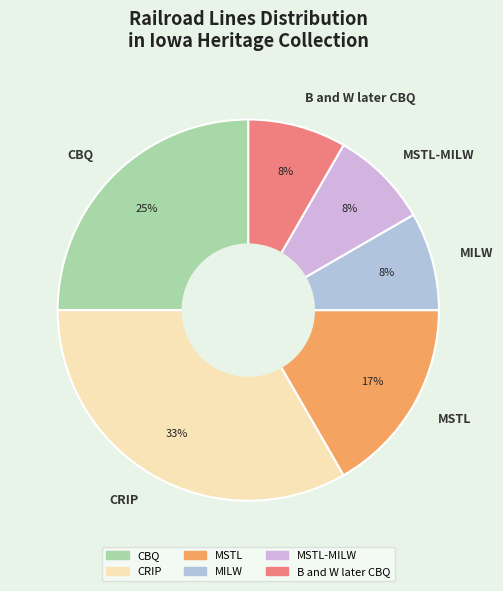

To the nearest percent, what is the combined percentage of MSTL-MILW and MSTL?

25%